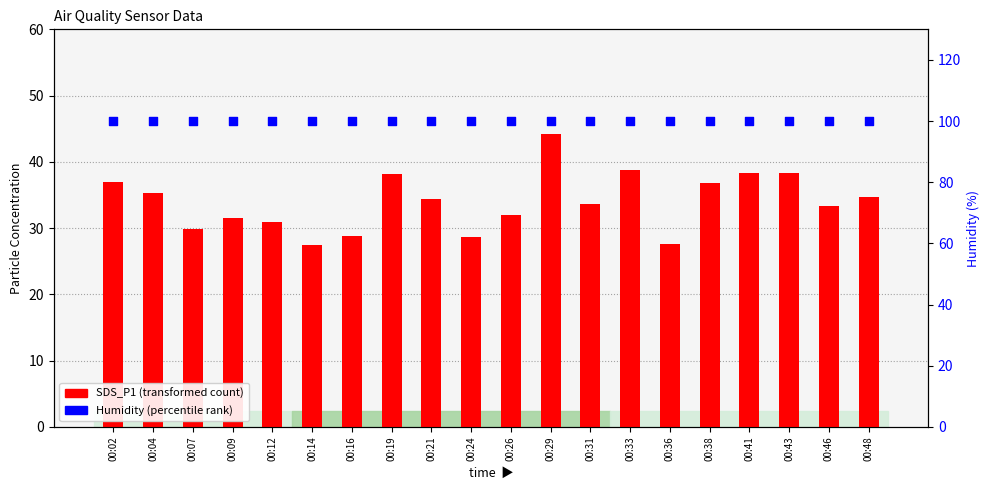

Which series has the widest spread of Y values?

SDS_P1 (transformed count)